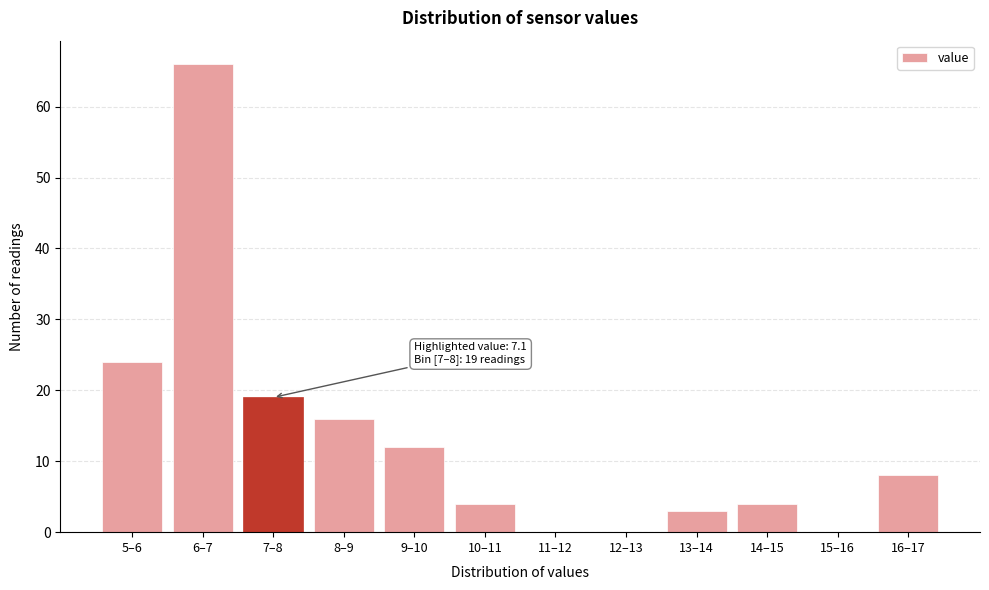

Reading left to right, extract all data points from this chart.

5–6=24	6–7=66	7–8=19	8–9=16	9–10=12	10–11=4	11–12=0	12–13=0	13–14=3	14–15=4	15–16=0	16–17=8